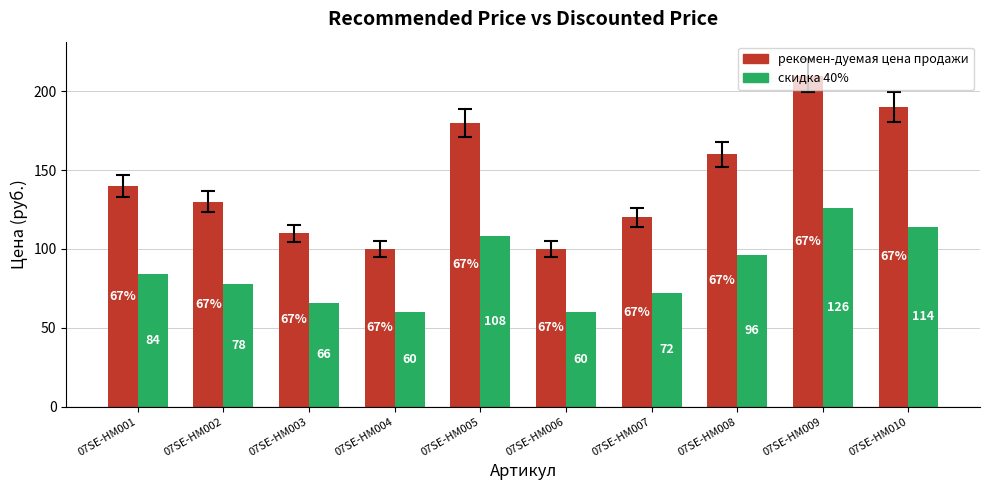

List the series in order of their overall mean, lowest first.

скидка 40%, рекомен-дуемая цена продажи